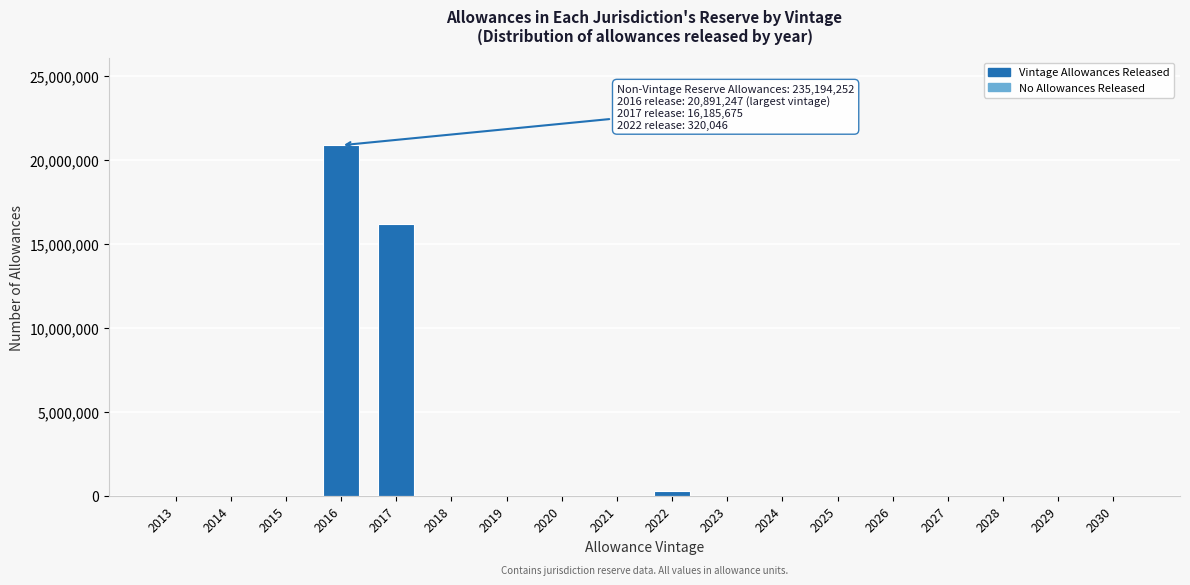

Reading left to right, extract all data points from this chart.

2013=0	2014=0	2015=0	2016=20891247	2017=16185675	2018=0	2019=0	2020=0	2021=0	2022=320046	2023=0	2024=0	2025=0	2026=0	2027=0	2028=0	2029=0	2030=0